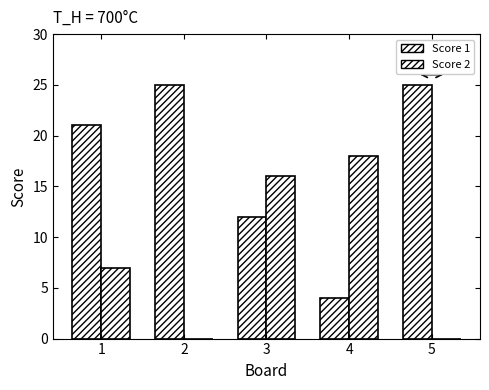

At 3, list the series in order from smallest to largest.

Score 1, Score 2